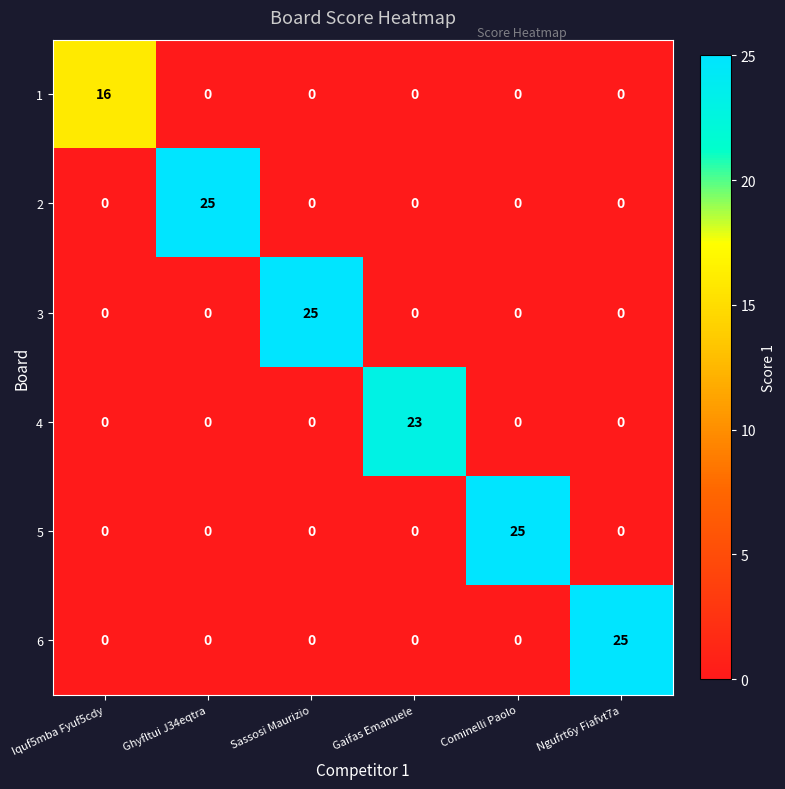

Which category has the highest value in the 3 series?

Sassosi Maurizio